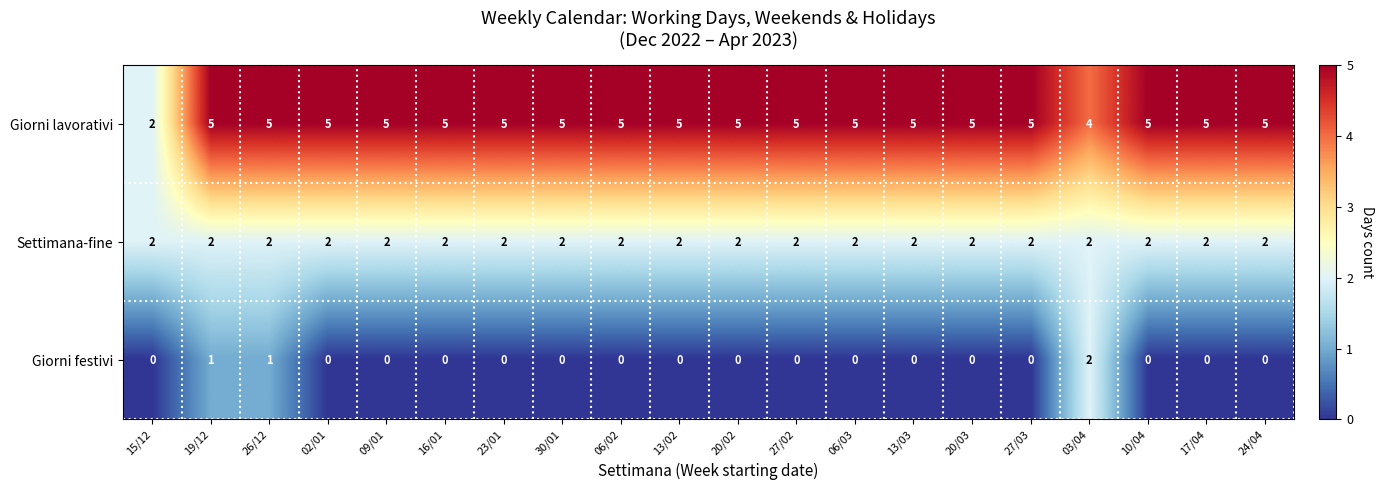

How many Giorni lavorativi values are between 5 and 6?

18